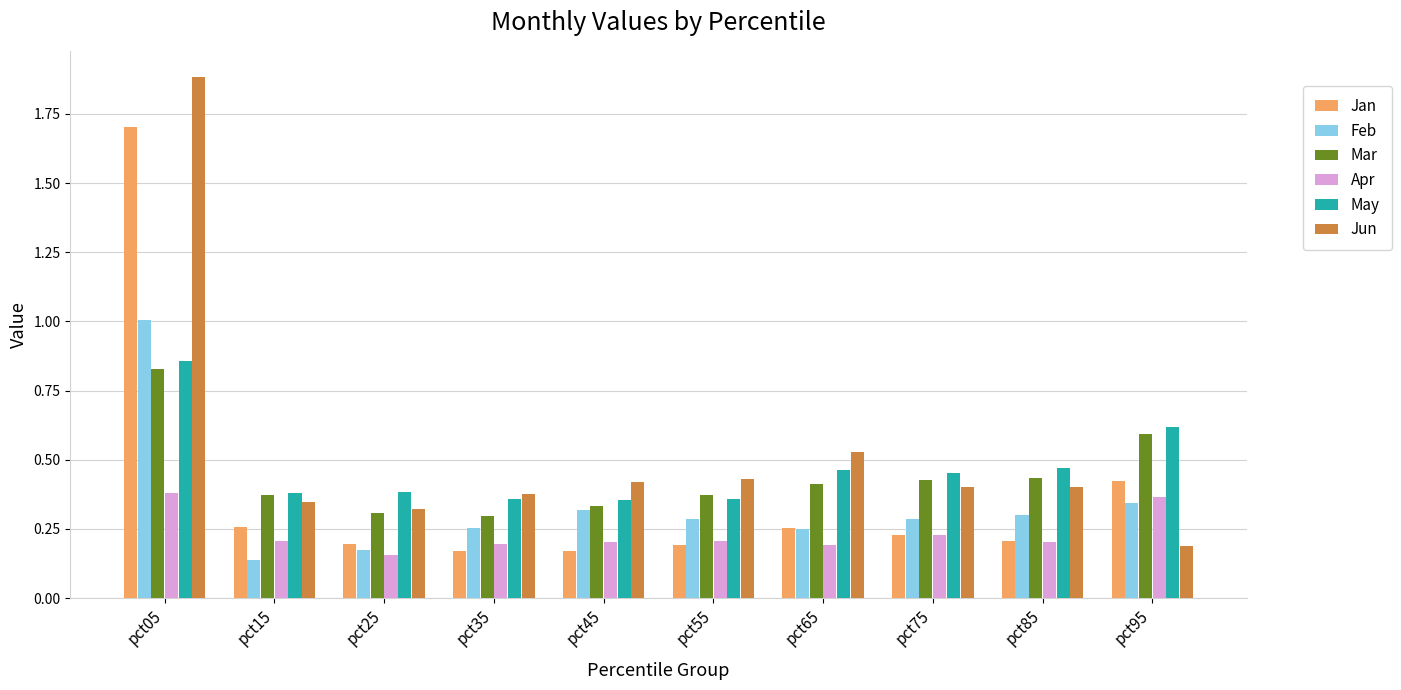

What is the greatest value displayed?

1.9